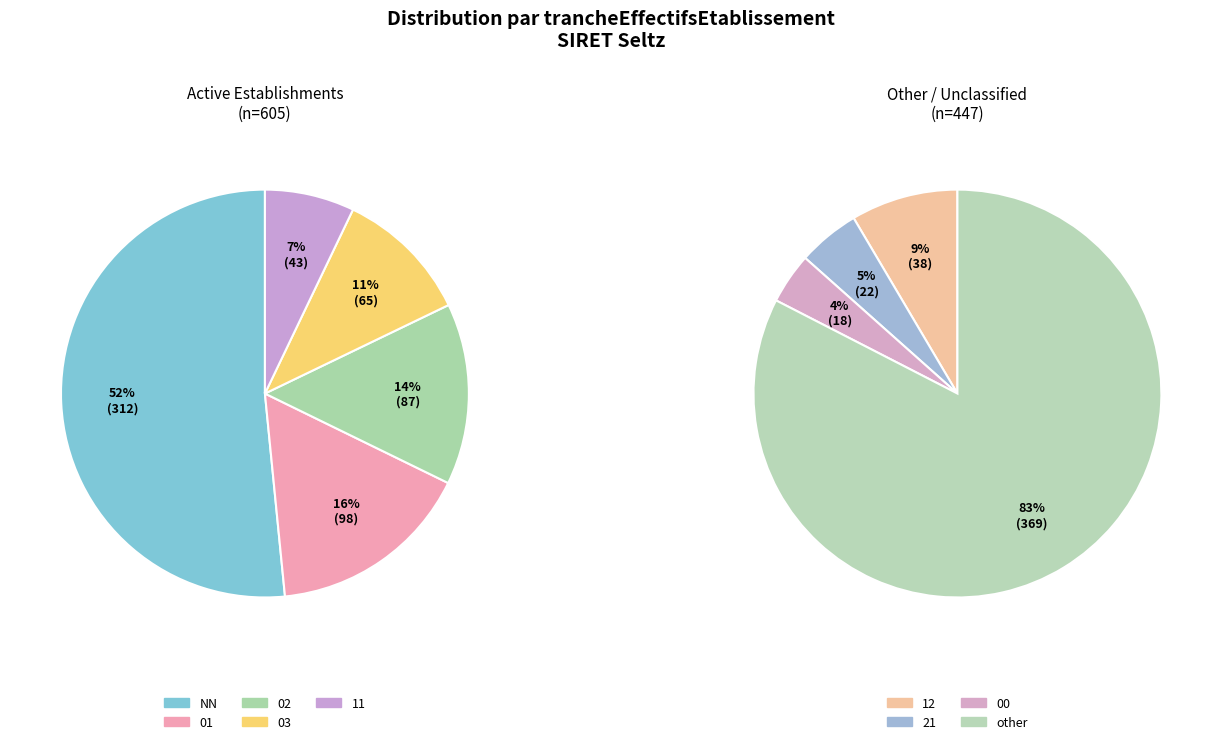

How many slices are in this pie chart?

9